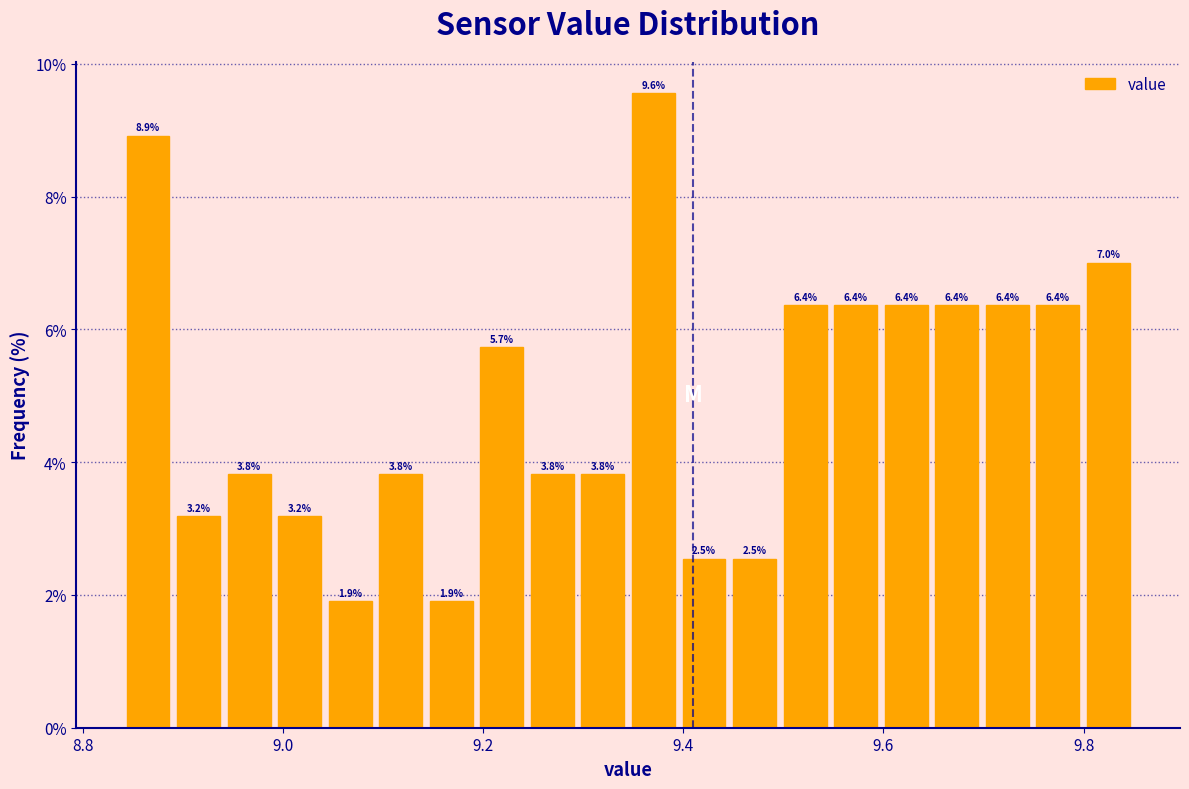

Around what value on the x-axis is the tallest bar? Give the approximate position of its centre, as read against the axis.

9.38